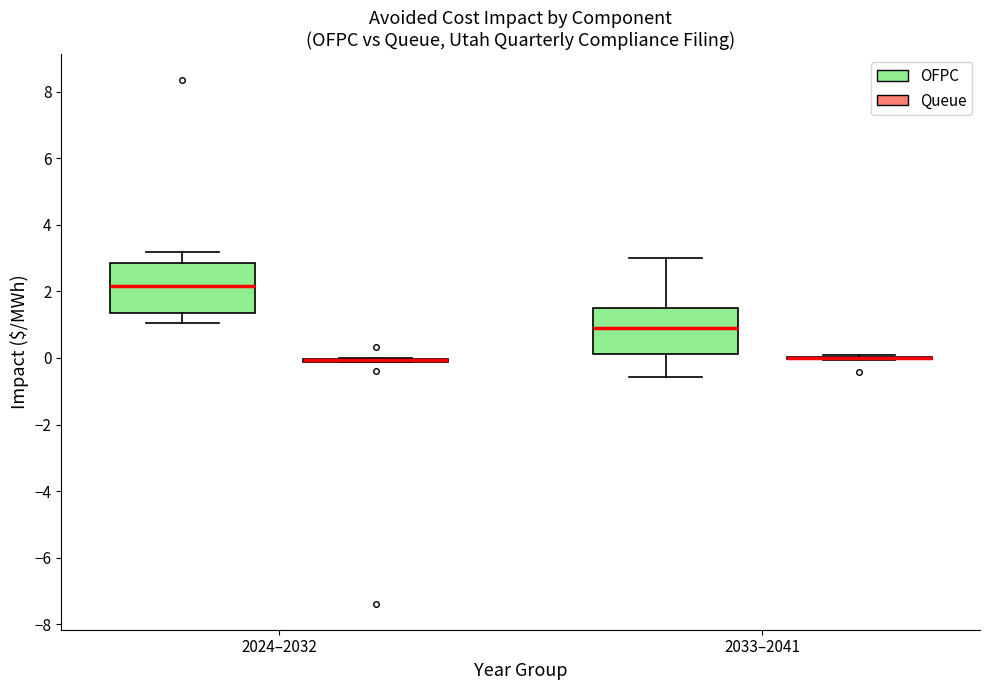

Reading left to right, read every box against the y-axis: the position of its median line, the range the box covers, and the ends of its whiskers. The values are not printed on the chart, so give them approximately, as read against the axis.

2024–2032 (OFPC): median 2.2, box 1.4 to 2.8, whiskers 1.0 to 3.2
2024–2032 (Queue): box collapsed to a line at 0.0, whiskers -0.2 to 0.0
2033–2041 (OFPC): median 0.8, box 0.2 to 1.4, whiskers -0.6 to 3.0
2033–2041 (Queue): box collapsed to a line at 0.0, whiskers 0.0 to 0.2